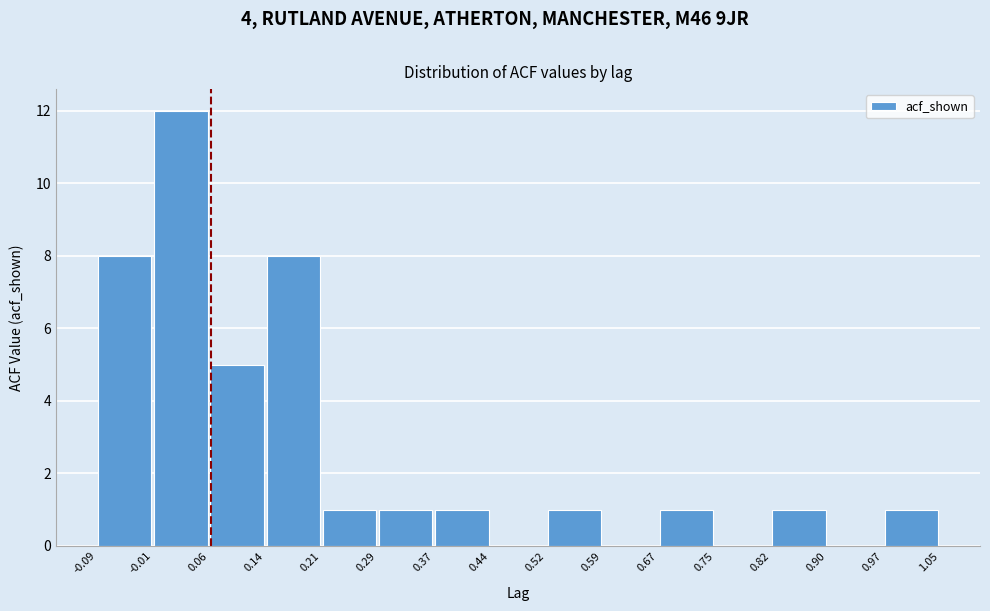

Reading left to right, list every bar in this chart as the range it spans on the x-axis followed by its height. The values are not printed on the chart, so give them approximately, as read against the axis.

-0.09 to -0.01: 8
-0.01 to 0.06: 12
0.06 to 0.14: 5
0.14 to 0.21: 8
0.21 to 0.29: 1
0.29 to 0.37: 1
0.37 to 0.44: 1
0.44 to 0.52: 0
0.52 to 0.59: 1
0.59 to 0.67: 0
0.67 to 0.75: 1
0.75 to 0.82: 0
0.82 to 0.90: 1
0.90 to 0.97: 0
0.97 to 1.05: 1